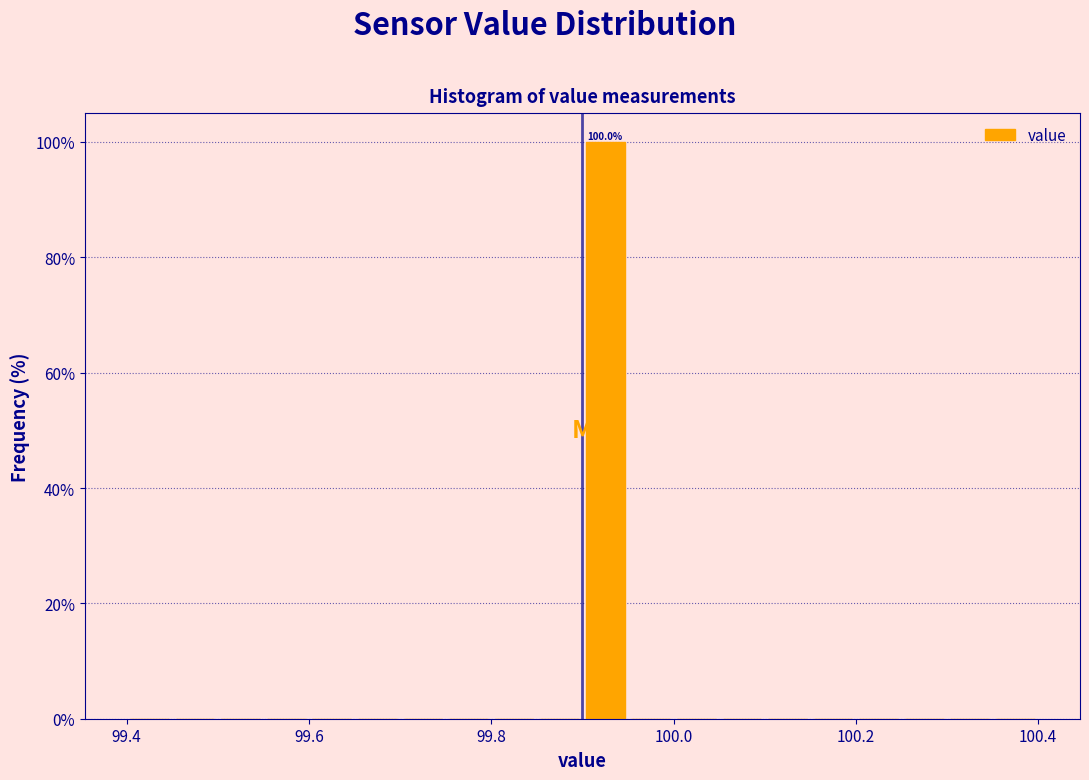

Around what value on the x-axis is the tallest bar? Give the approximate position of its centre, as read against the axis.

99.92